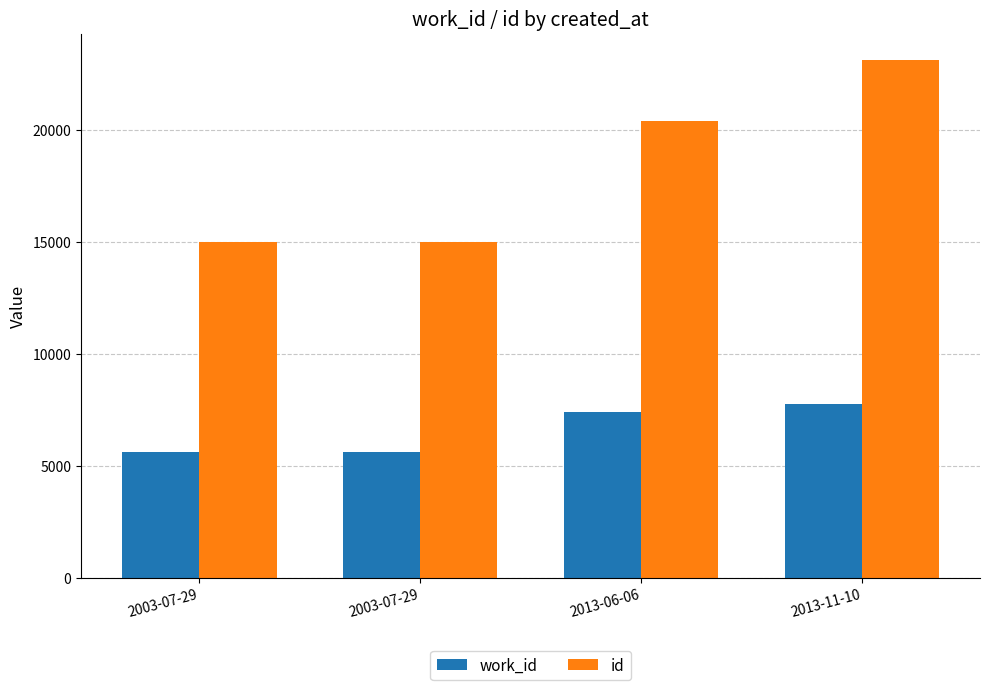

At which label does id first exceed 20421?

2013-11-10